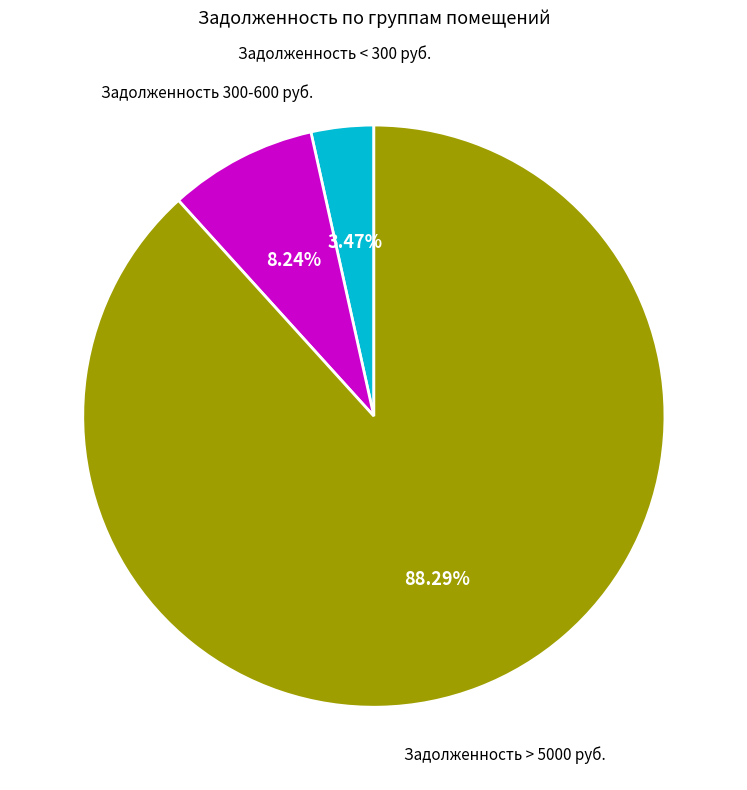

Does any single category account for the majority?

Yes